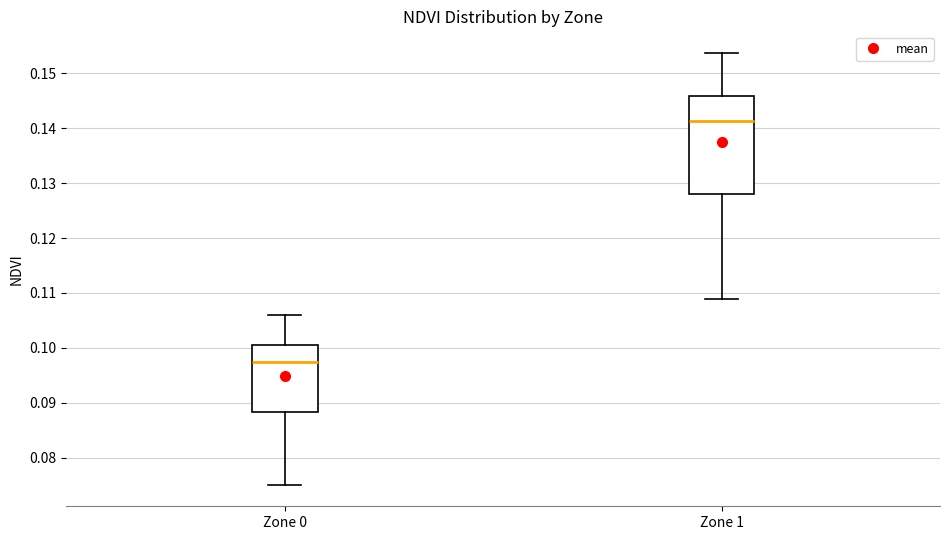

Which box is the tallest, from its lower edge to its upper edge?

Zone 1